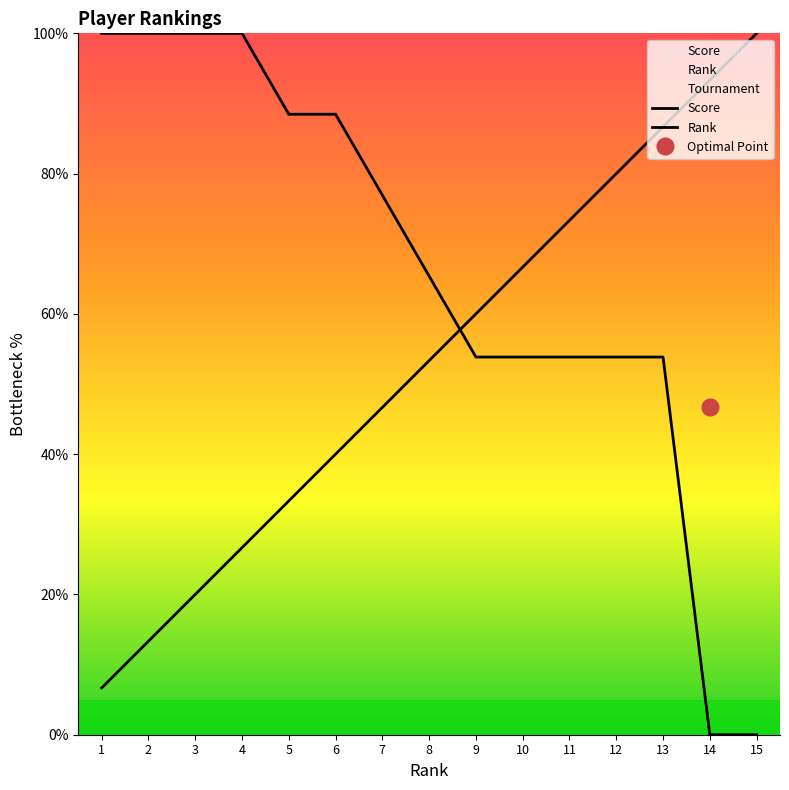

Where is Rank nearest to the value 53?

8